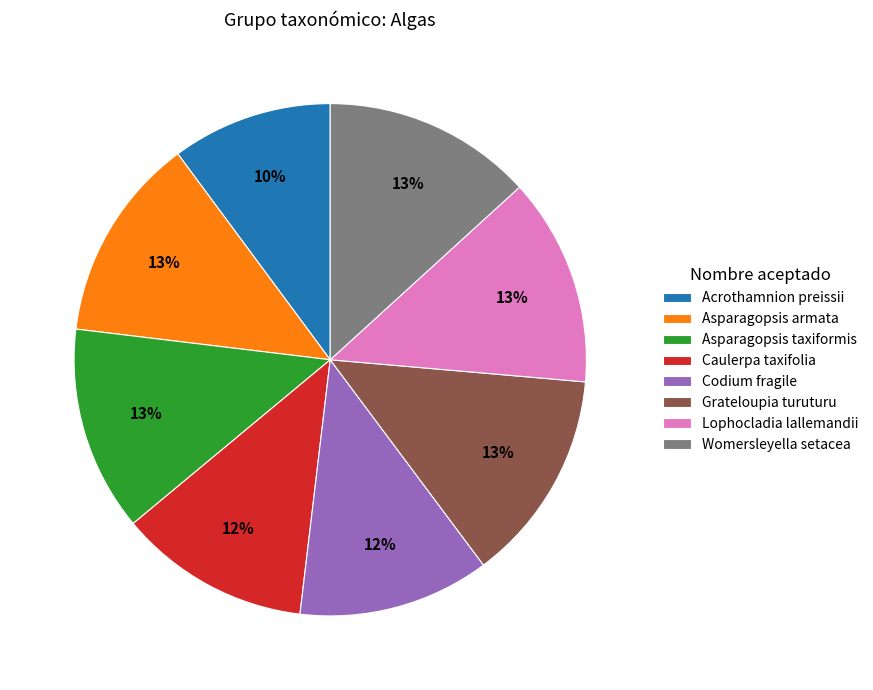

How many slices are in this pie chart?

8